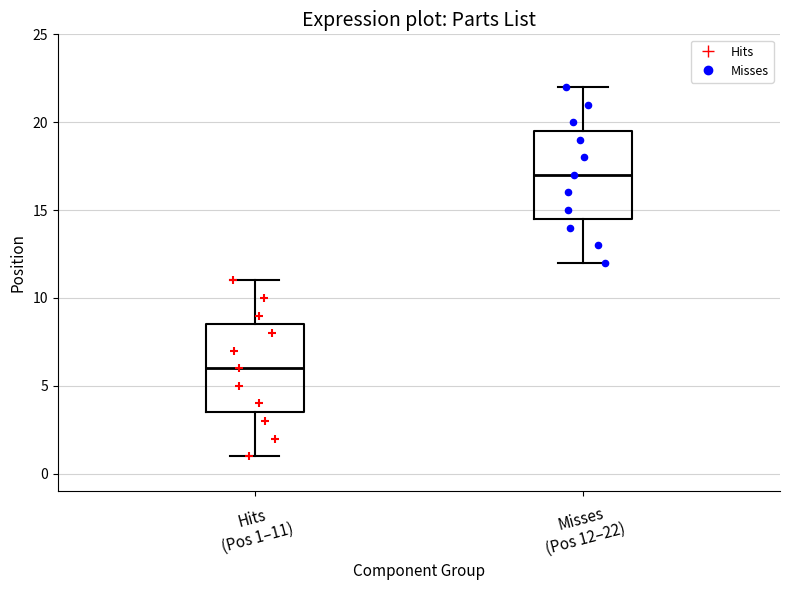

Which box's median line is the lowest?

Hits (Pos 1–11)